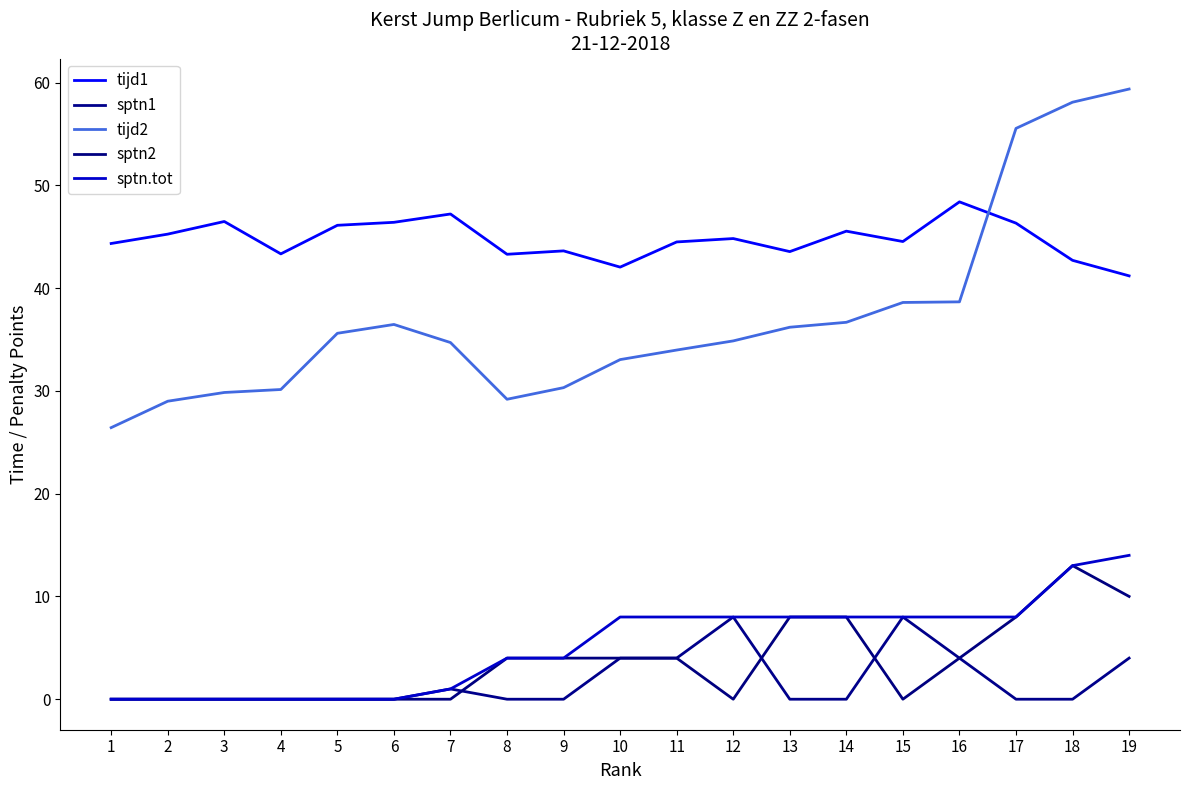

Does the chart display data point markers on the line(s)?

No